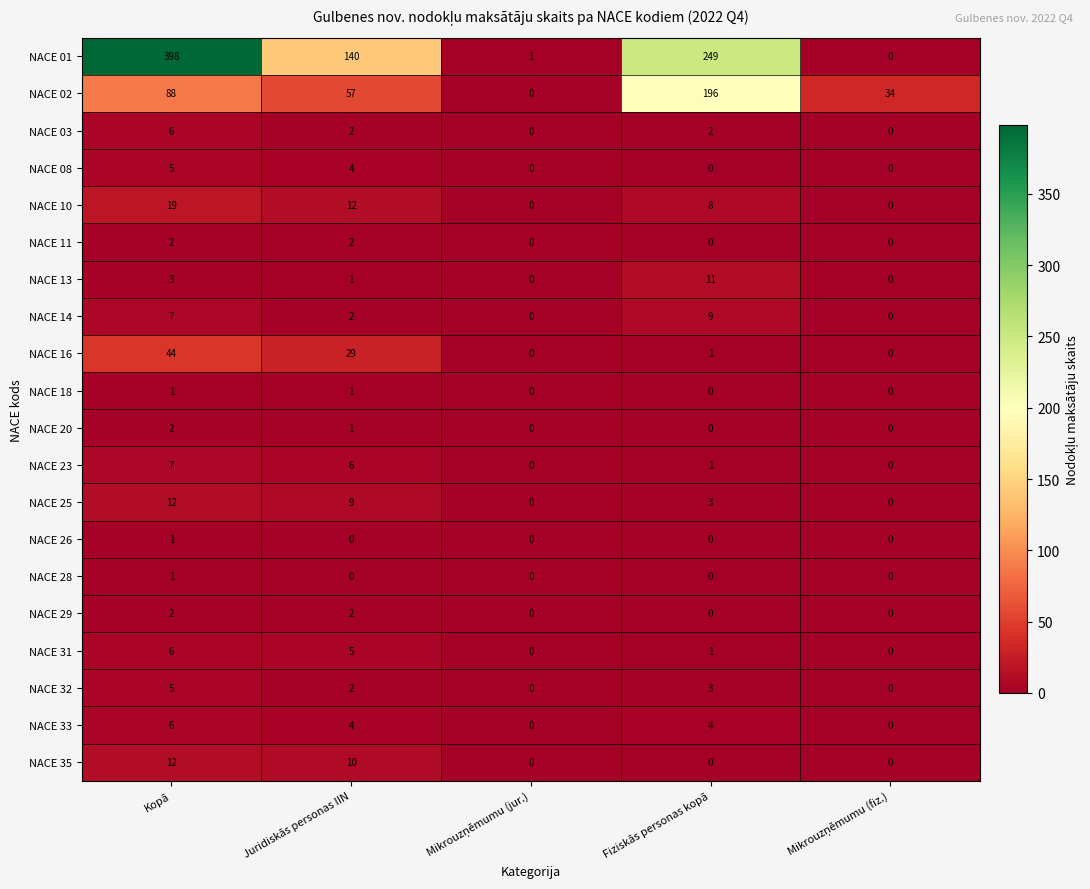

Count the number of categories in the chart.

5